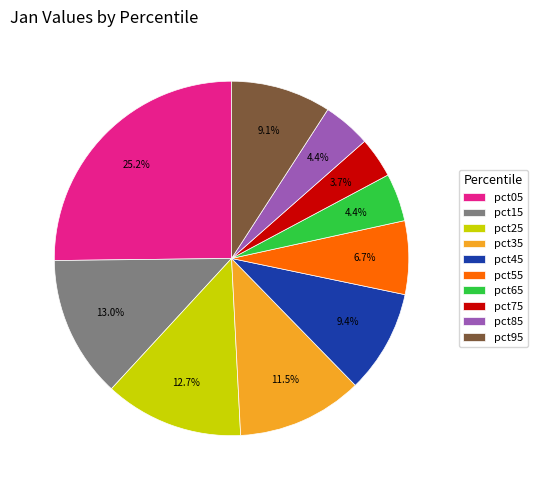

The pct55 slice represents 7% of the pie. True or false?

True